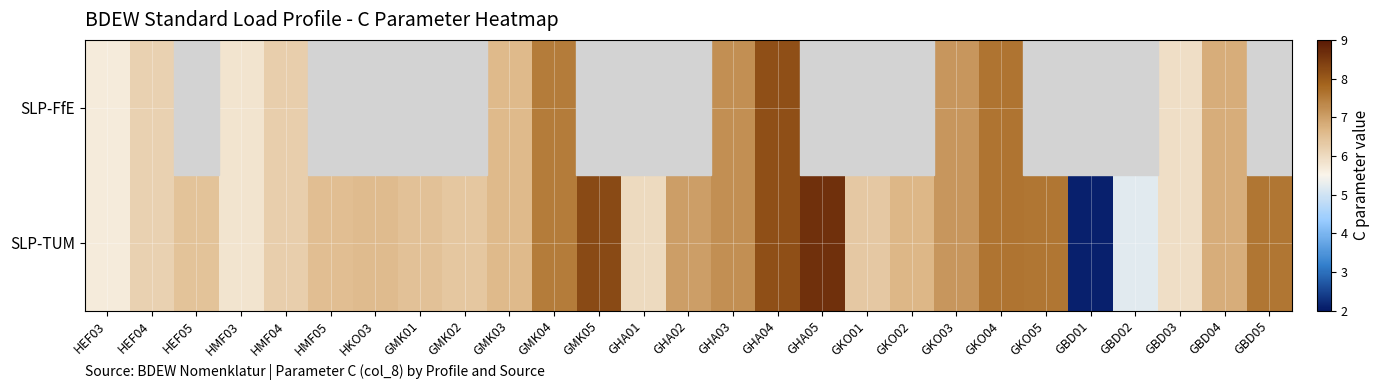

How many distinct data groups are displayed?

2